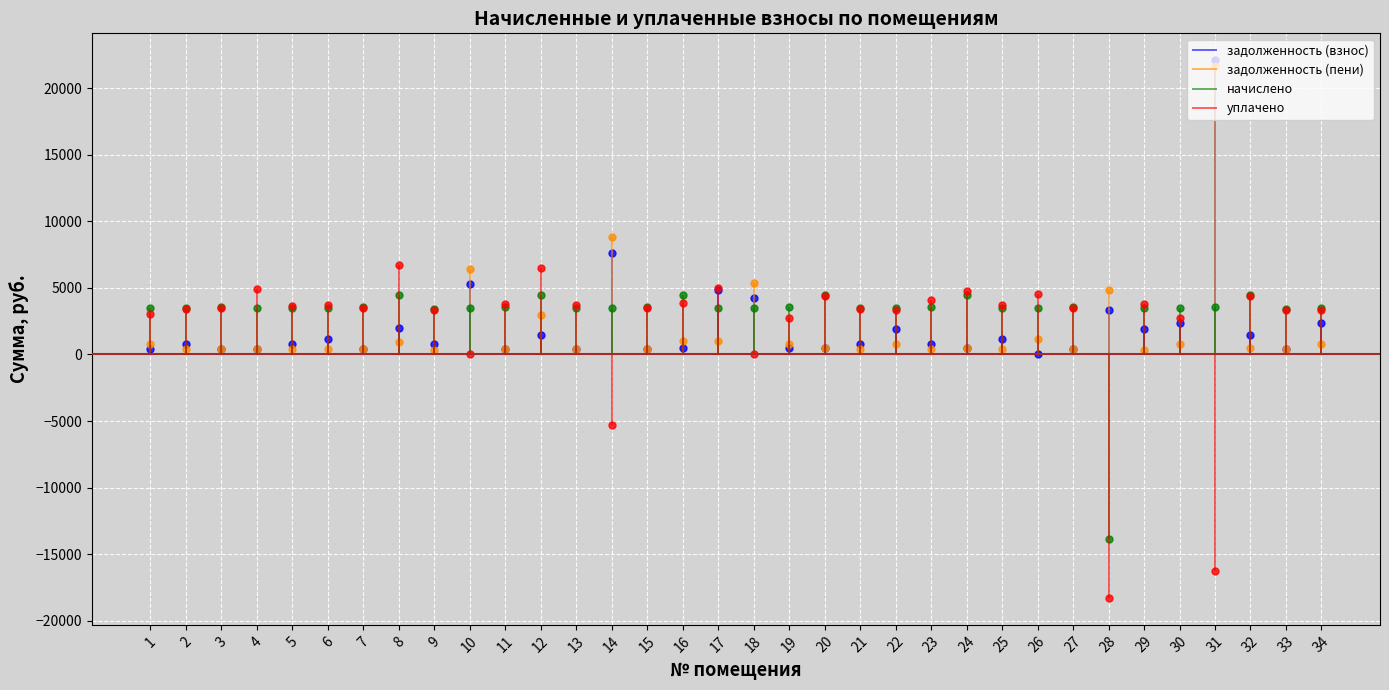

How many values in начислено are above zero?

33